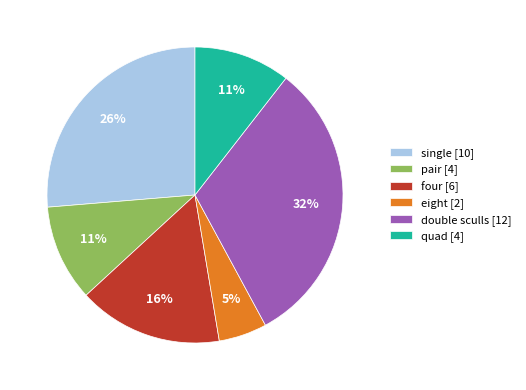

The double sculls [12] slice represents 32% of the pie. True or false?

True